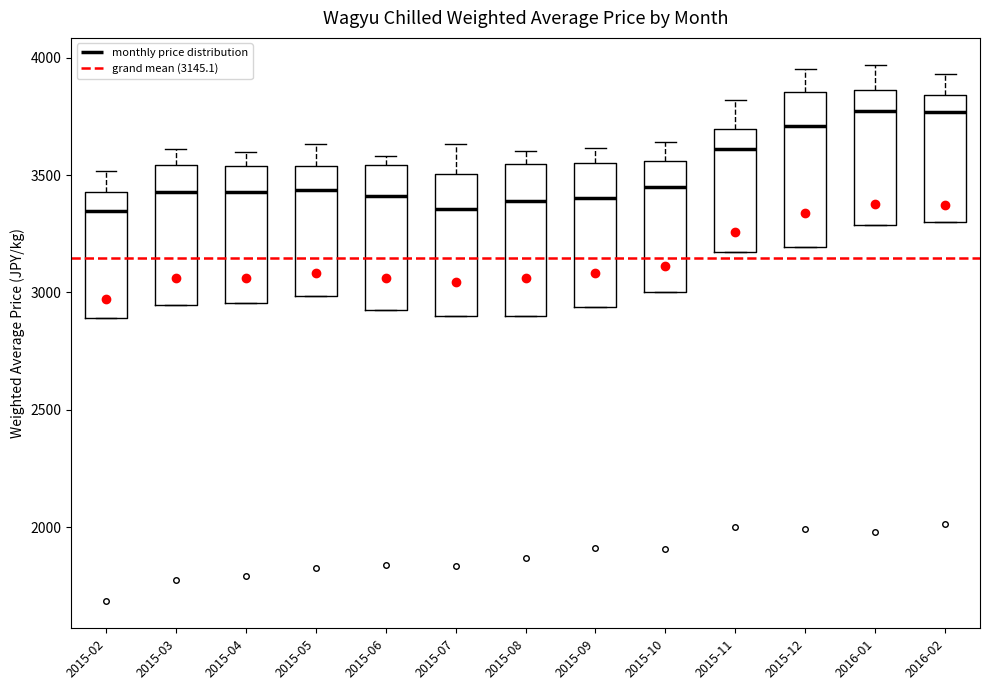

Reading left to right, transcribe this box plot: for each box, give where its median line is, the range the box spans, and where its two whiskers end, as read against the y-axis. The values are not printed on the chart, so give them approximately, as read against the axis.

2015-02: median 3350, box 2900 to 3450, whiskers 2900 to 3500
2015-03: median 3450, box 2950 to 3550, whiskers 2950 to 3600
2015-04: median 3450, box 2950 to 3550, whiskers 2950 to 3600
2015-05: median 3450, box 3000 to 3550, whiskers 3000 to 3650
2015-06: median 3400, box 2900 to 3550, whiskers 2900 to 3600
2015-07: median 3350, box 2900 to 3500, whiskers 2900 to 3650
2015-08: median 3400, box 2900 to 3550, whiskers 2900 to 3600
2015-09: median 3400, box 2950 to 3550, whiskers 2950 to 3600
2015-10: median 3450, box 3000 to 3550, whiskers 3000 to 3650
2015-11: median 3600, box 3150 to 3700, whiskers 3150 to 3800
2015-12: median 3700, box 3200 to 3850, whiskers 3200 to 3950
2016-01: median 3750, box 3300 to 3850, whiskers 3300 to 3950
2016-02: median 3750, box 3300 to 3850, whiskers 3300 to 3950